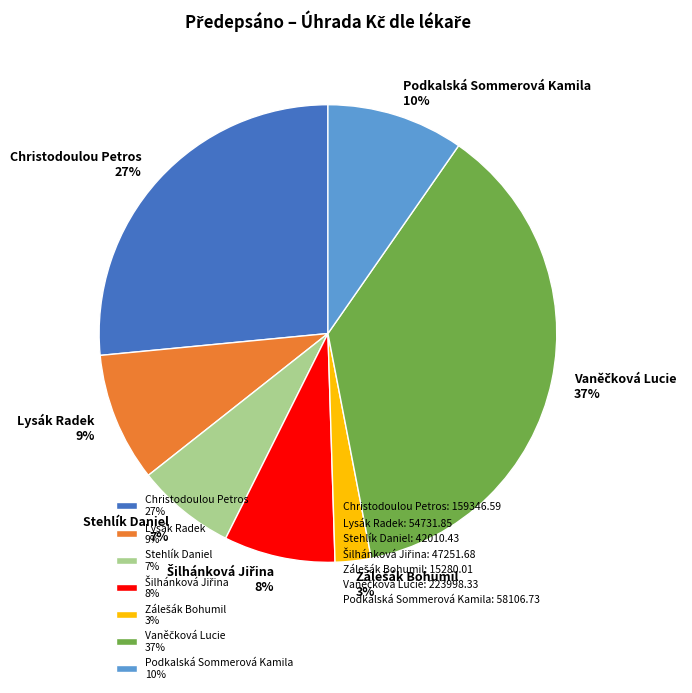

Between Lysák Radek 9% and Christodoulou Petros 27%, which is larger?

Christodoulou Petros 27%